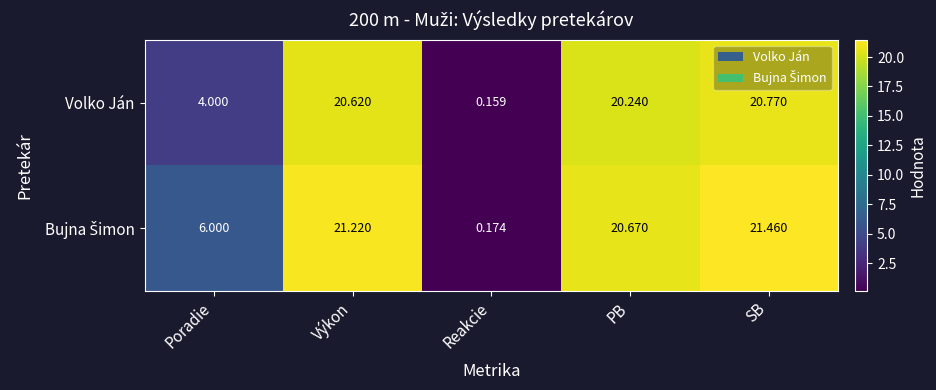

At which category is the sum across all series the highest?

SB